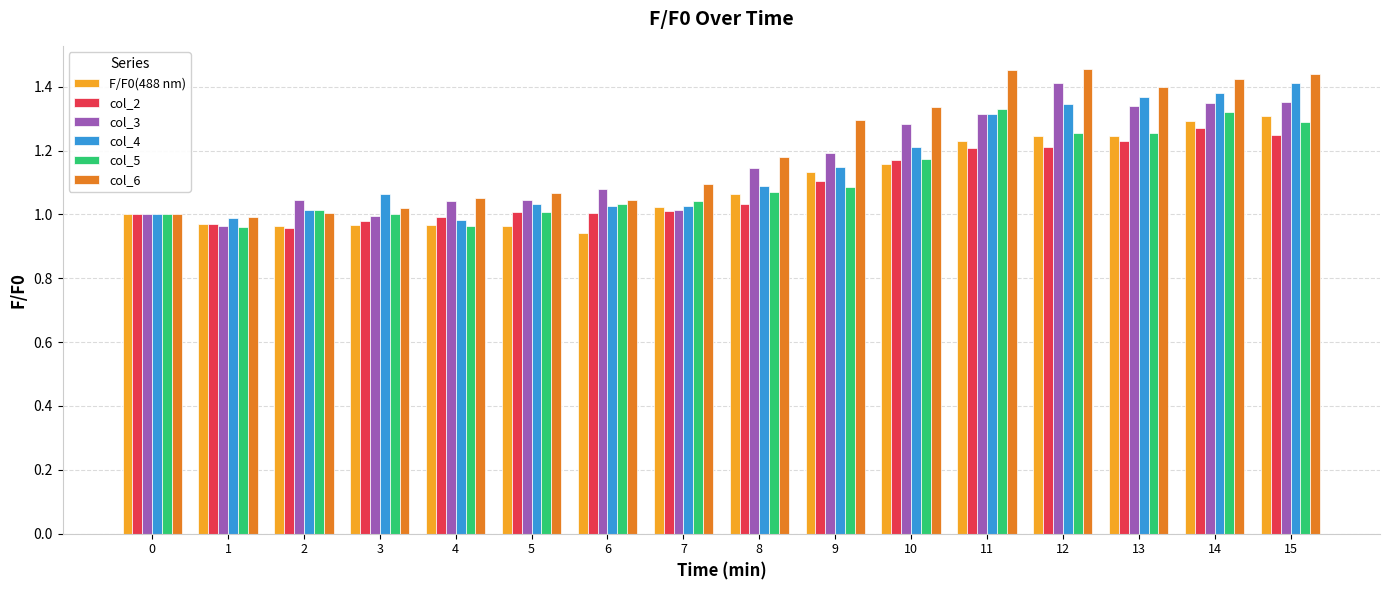

What is the sum of all col_2 values?

17.4